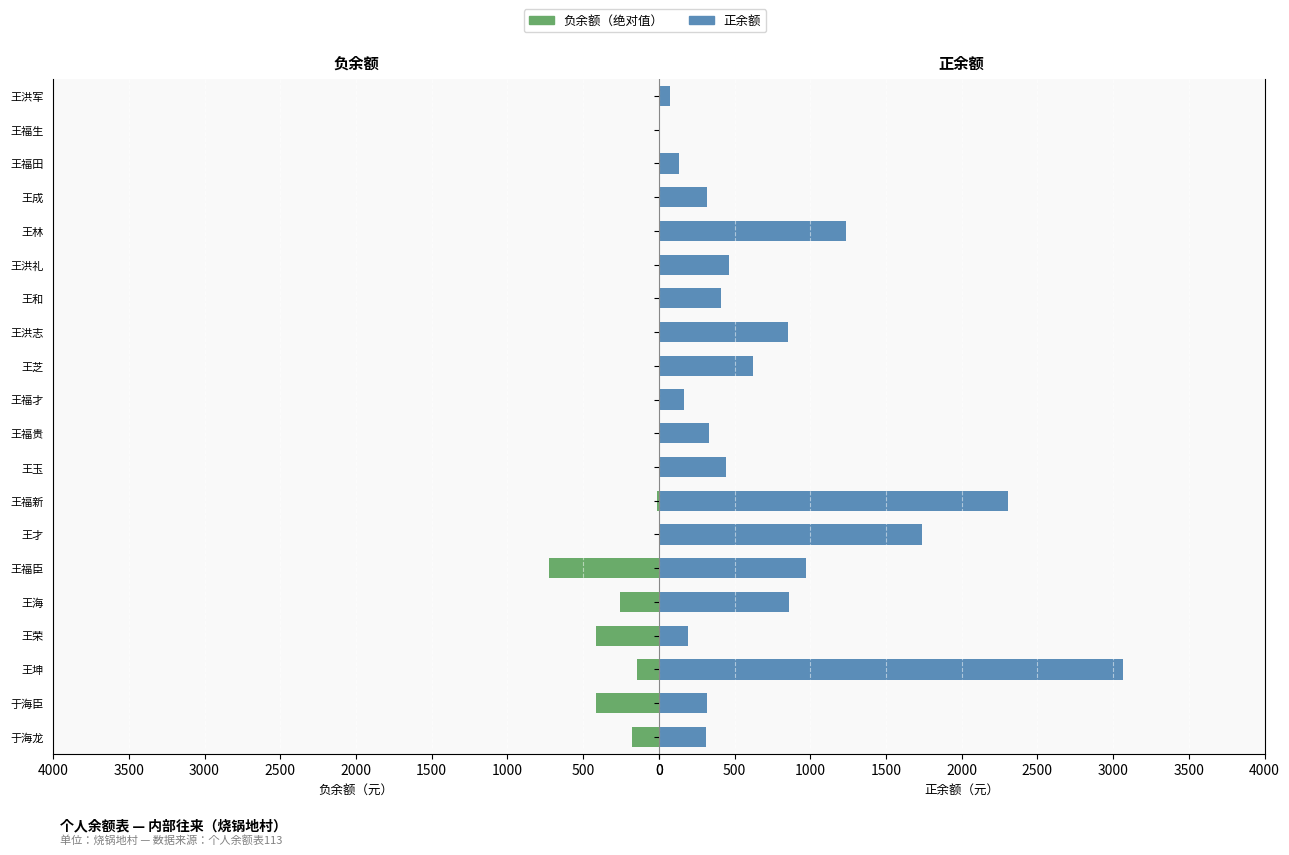

Is it true that 正余额 equals 858.6 at 王海?

True